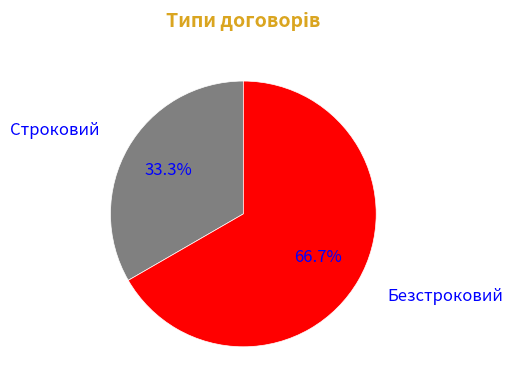

Rank the categories by value from highest to lowest.

Безстроковий, Строковий